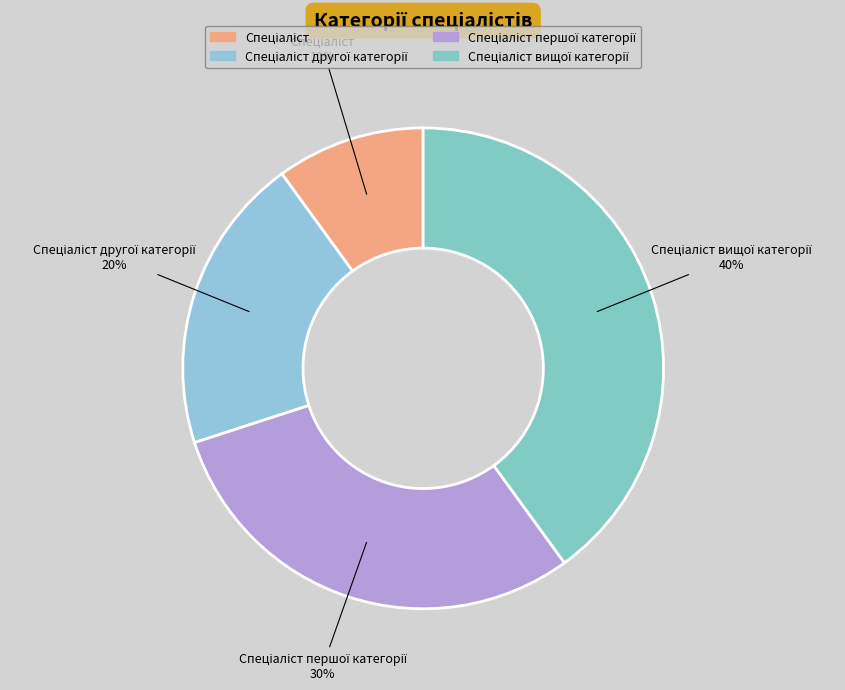

What is the largest slice in the pie chart?

Спеціаліст вищої категорії